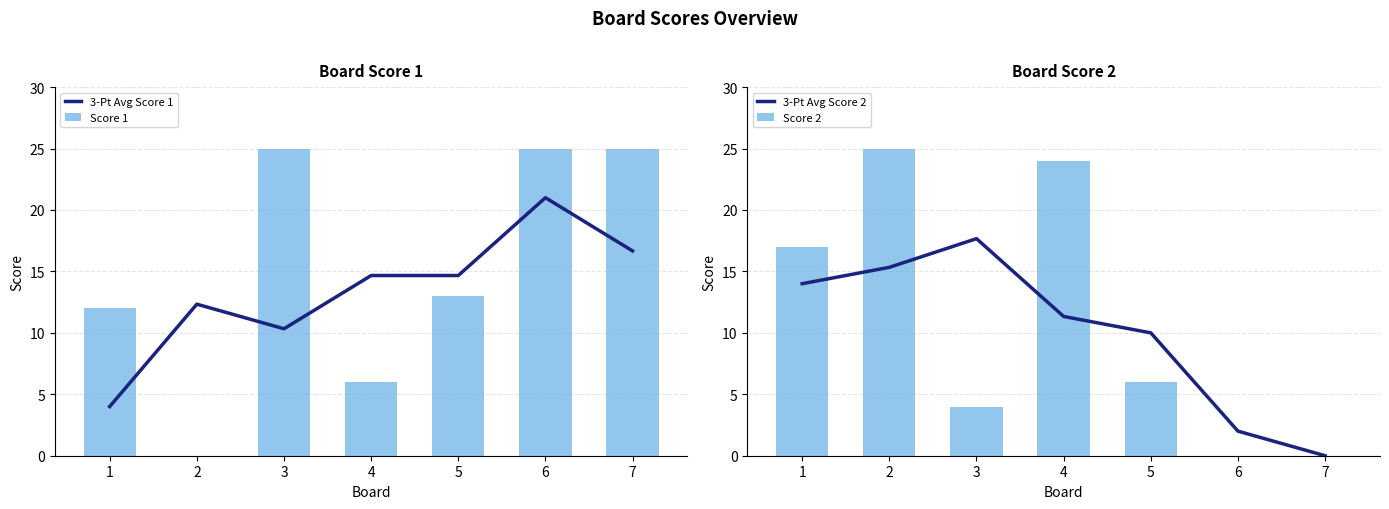

Which series has the largest total across all categories?

Score 1